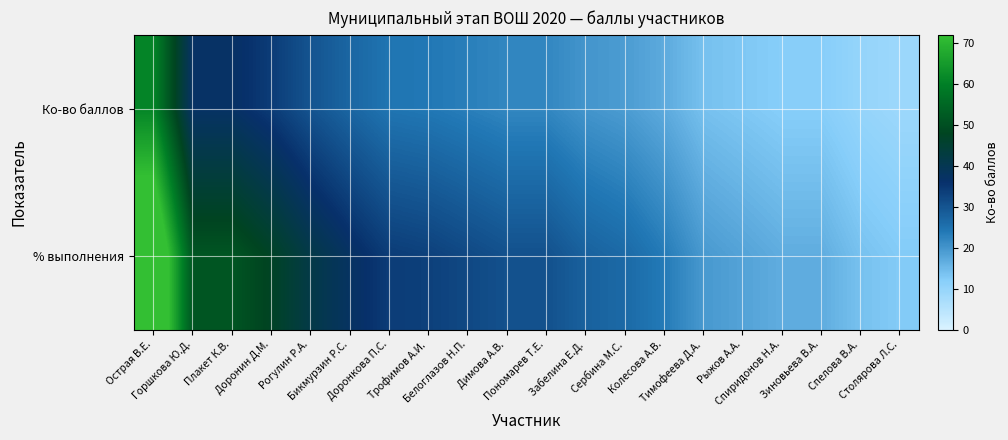

List the series in order of their peak value, highest first.

% выполнения, Ко-во баллов